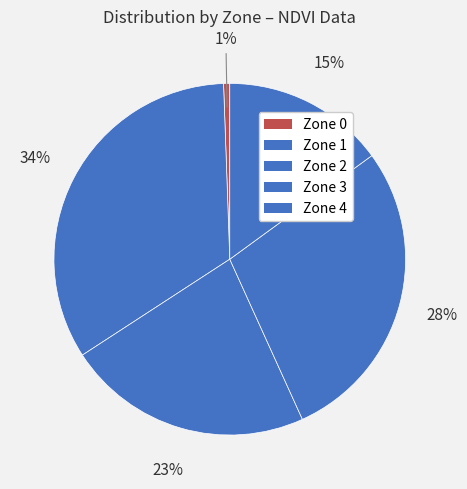

Which has a higher value, Zone 3 or Zone 4?

Zone 3